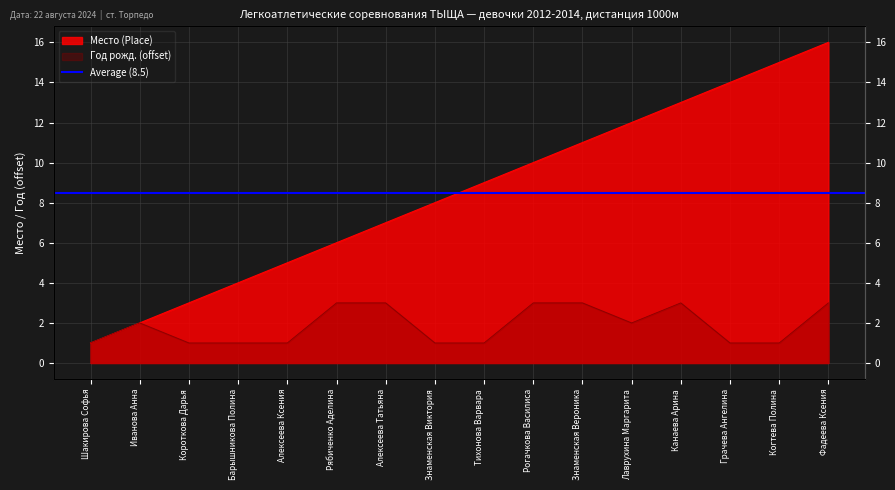

What is the label of the 6th point from the left?

Рябиченко Аделина